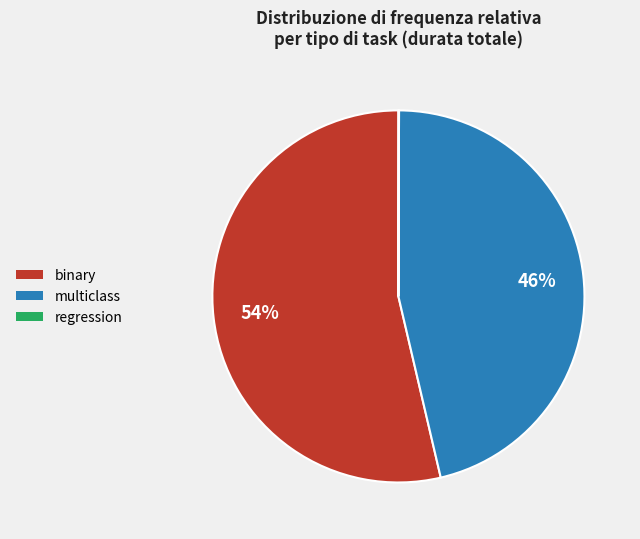

Is there any slice that represents more than half of the pie?

Yes